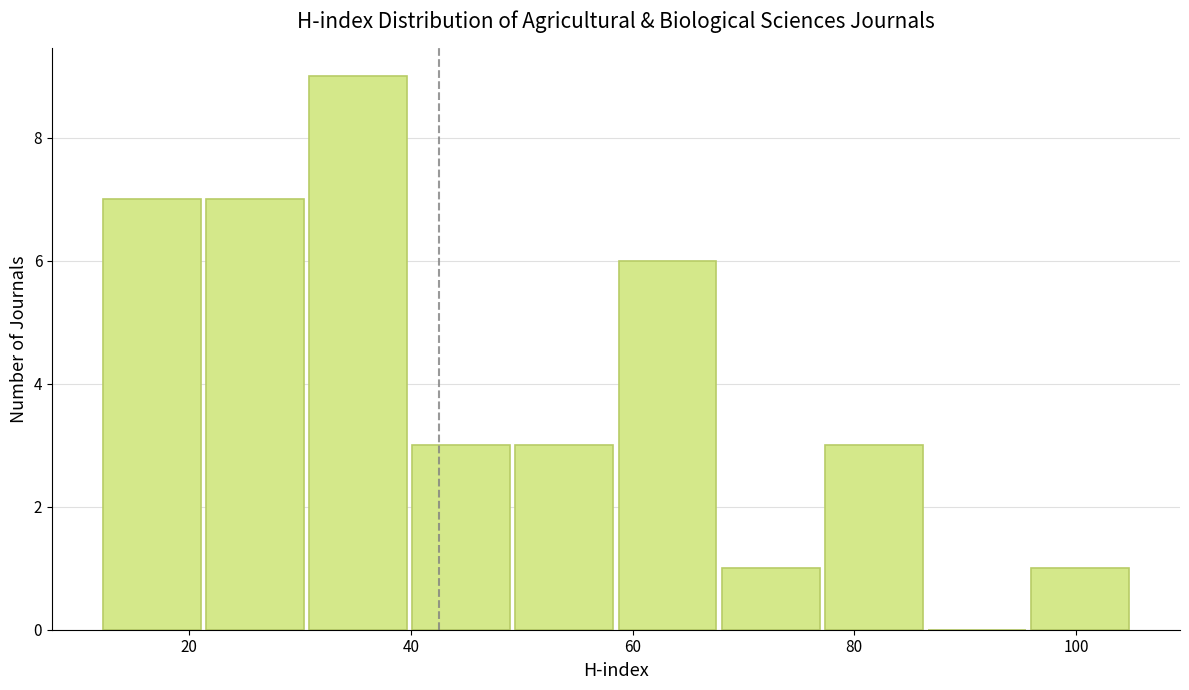

Which range on the x-axis has the tallest bar?

30 to 40